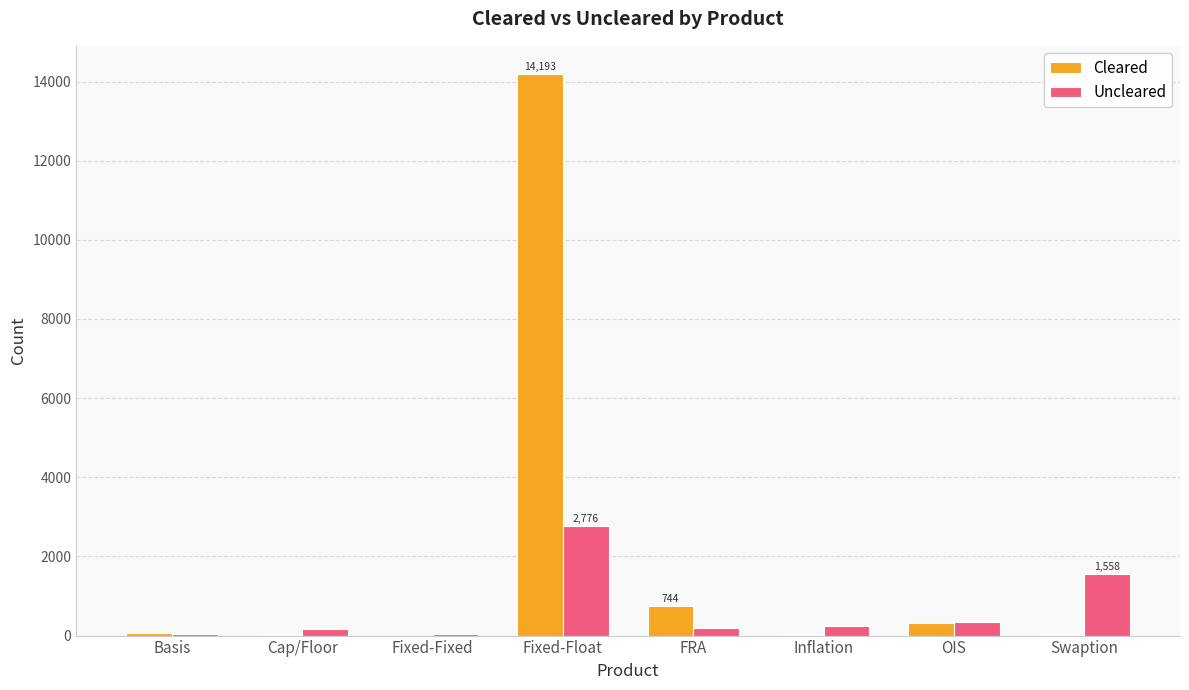

Is it true that Uncleared equals 3760 at Fixed-Float?

False